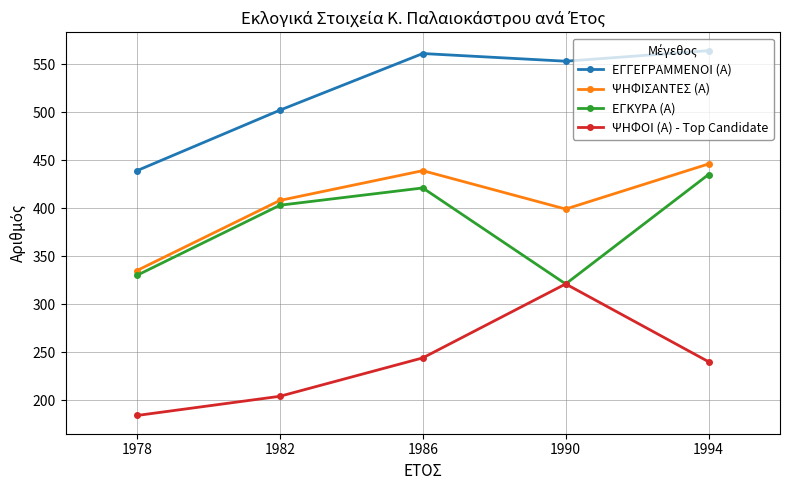

Reading left to right, extract all data points from this chart.

ΕΓΓΕΓΡΑΜΜΕΝΟΙ (Α): 439	502	561	553	564
ΨΗΦΙΣΑΝΤΕΣ (Α): 335	408	439	399	446
ΕΓΚΥΡΑ (Α): 330	403	421	321	435
ΨΗΦΟΙ (Α) - Top Candidate: 184	204	244	321	240